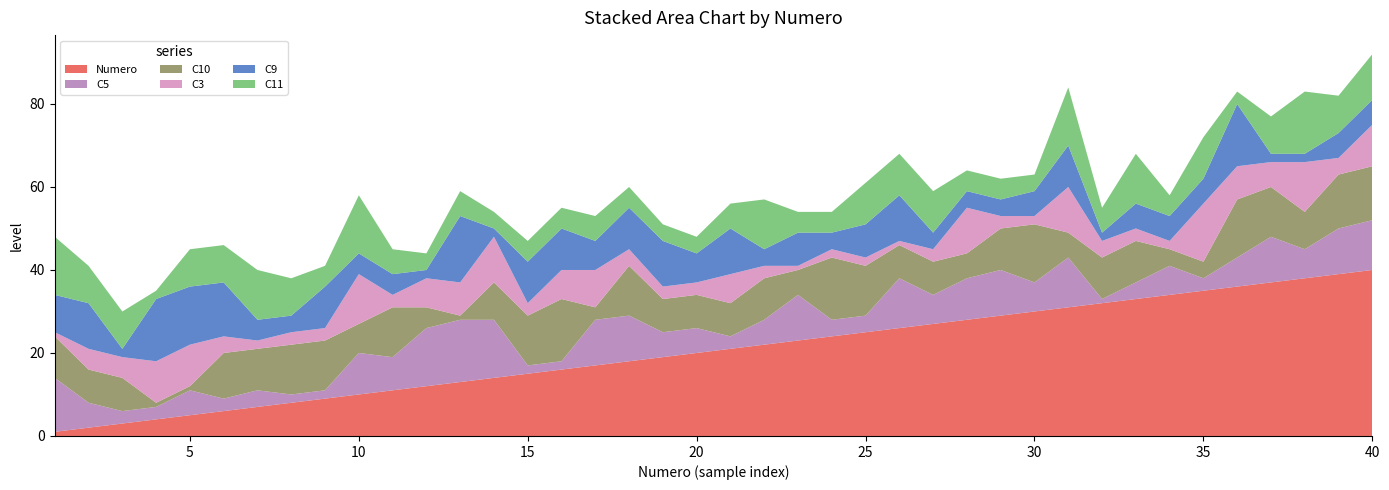

Reading right to left, what are all the values shown in this chart?

Numero: 40=40	39=39	38=38	37=37	36=36	35=35	34=34	33=33	32=32	31=31	30=30	29=29	28=28	27=27	26=26	25=25	24=24	23=23	22=22	21=21	20=20	19=19	18=18	17=17	16=16	15=15	14=14	13=13	12=12	11=11	10=10	9=9	8=8	7=7	6=6	5=5	4=4	3=3	2=2	1=1
C5: 40=12	39=11	38=7	37=11	36=7	35=3	34=7	33=4	32=1	31=12	30=7	29=11	28=10	27=7	26=12	25=4	24=4	23=11	22=6	21=3	20=6	19=6	18=11	17=11	16=2	15=2	14=14	13=15	12=14	11=8	10=10	9=2	8=2	7=4	6=3	5=6	4=3	3=3	2=6	1=13
C10: 40=13	39=13	38=9	37=12	36=14	35=4	34=4	33=10	32=10	31=6	30=14	29=10	28=6	27=8	26=8	25=12	24=15	23=6	22=10	21=8	20=8	19=8	18=12	17=3	16=15	15=12	14=9	13=1	12=5	11=12	10=7	9=12	8=12	7=10	6=11	5=1	4=1	3=8	2=8	1=10
C3: 40=10	39=4	38=12	37=6	36=8	35=14	34=2	33=3	32=4	31=11	30=2	29=3	28=11	27=3	26=1	25=2	24=2	23=1	22=3	21=7	20=3	19=3	18=4	17=9	16=7	15=3	14=11	13=8	12=7	11=3	10=12	9=3	8=3	7=2	6=4	5=10	4=10	3=5	2=5	1=1
C9: 40=6	39=6	38=2	37=2	36=15	35=6	34=6	33=6	32=2	31=10	30=6	29=4	28=4	27=4	26=11	25=8	24=4	23=8	22=4	21=11	20=7	19=11	18=10	17=7	16=10	15=10	14=2	13=16	12=2	11=5	10=5	9=10	8=4	7=5	6=13	5=14	4=15	3=2	2=11	1=9
C11: 40=11	39=9	38=15	37=9	36=3	35=10	34=5	33=12	32=6	31=14	30=4	29=5	28=5	27=10	26=10	25=10	24=5	23=5	22=12	21=6	20=4	19=4	18=5	17=6	16=5	15=5	14=4	13=6	12=4	11=6	10=14	9=5	8=9	7=12	6=9	5=9	4=2	3=9	2=9	1=14